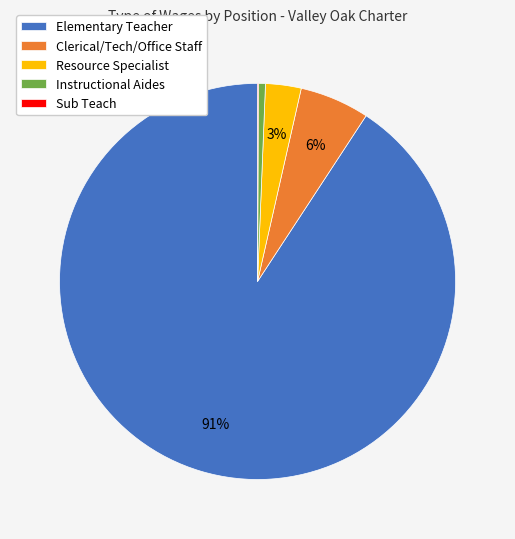

To the nearest percent, what is the average slice percentage?

20%